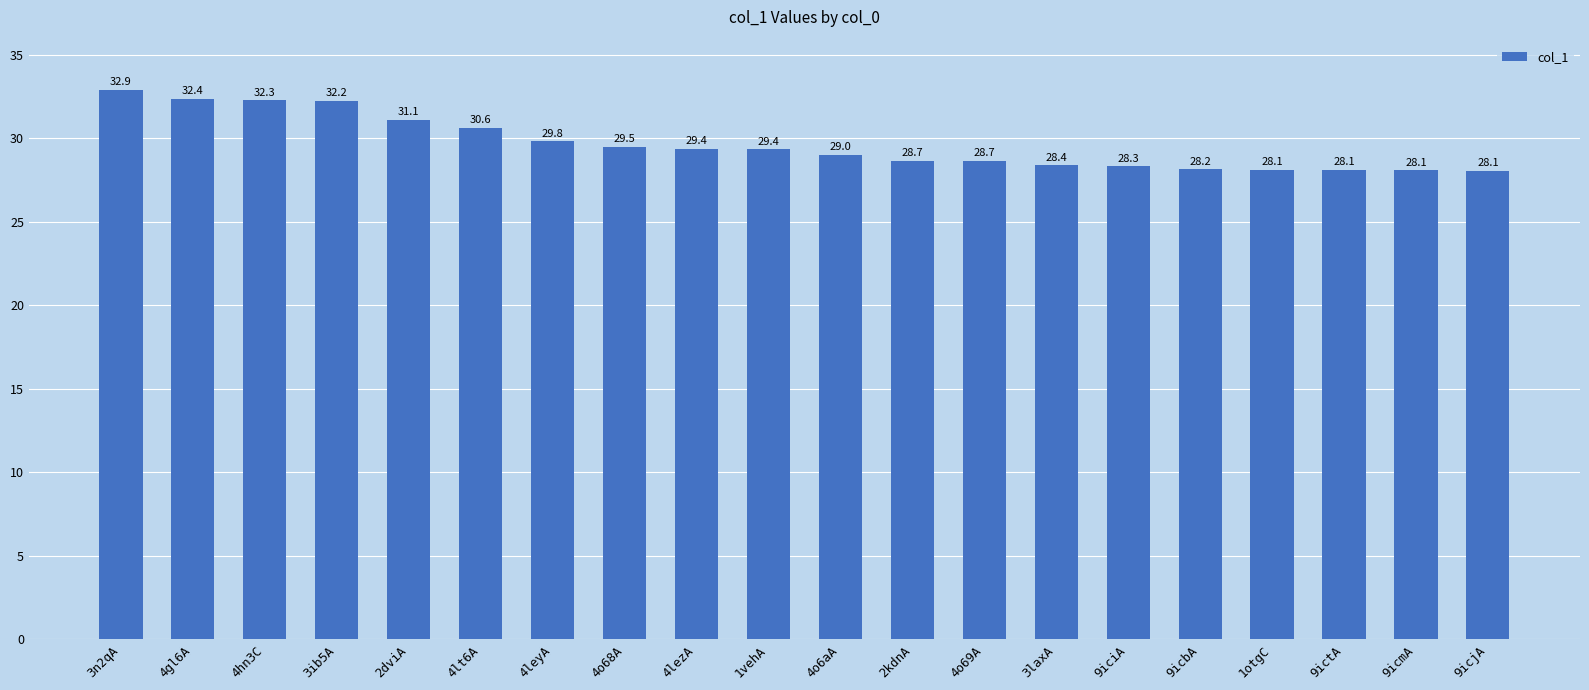

What is the approximate value at 4leyA?

29.8